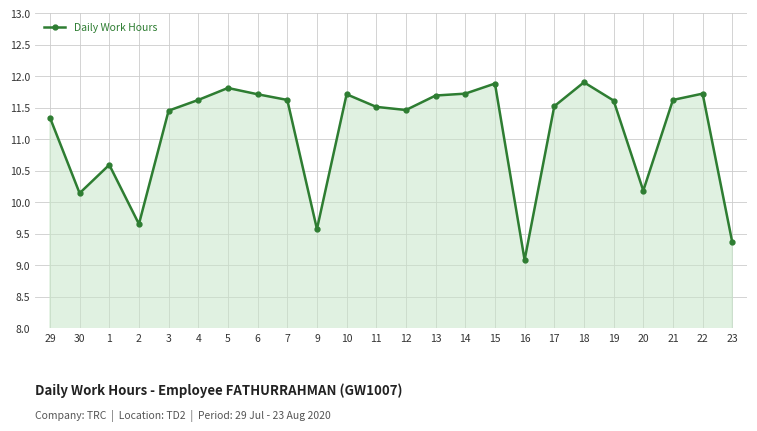

Where does the data first go above 11?

29